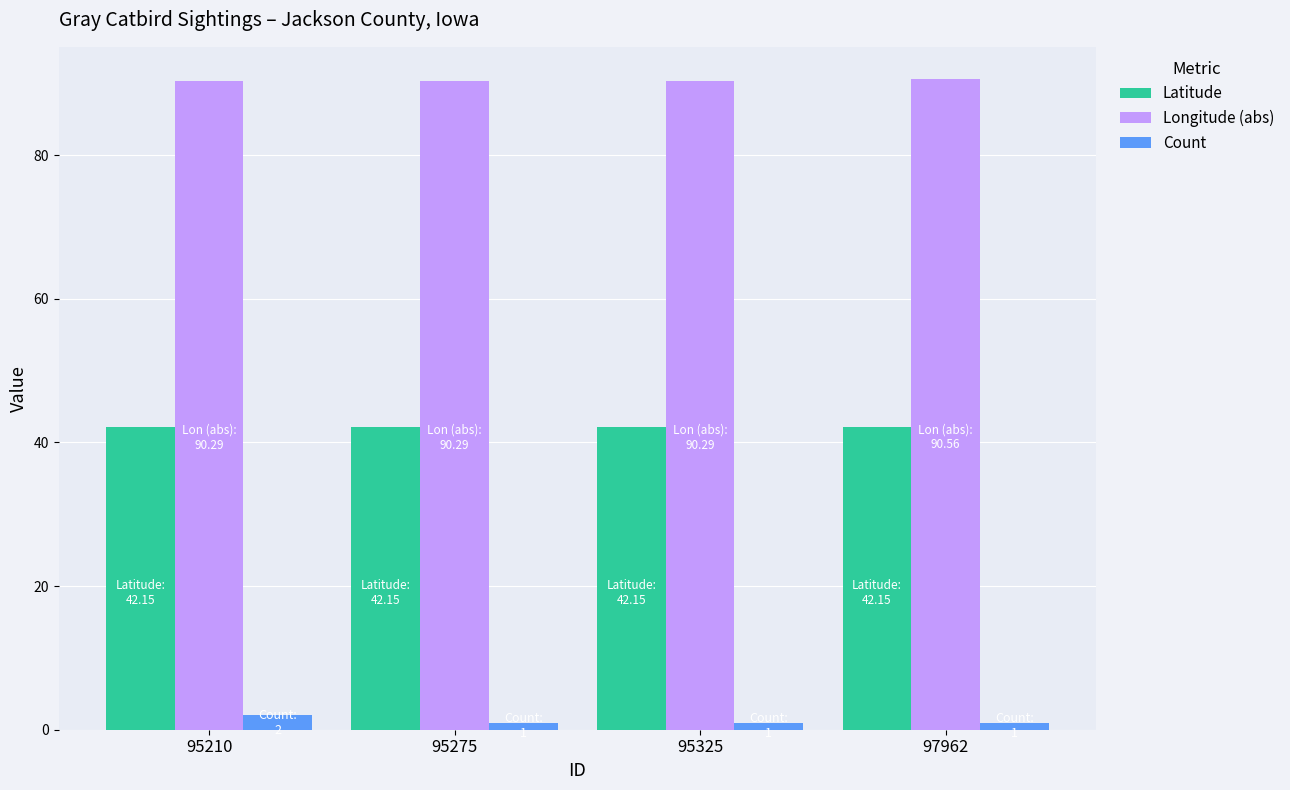

List the series in order of their peak value, highest first.

Longitude (abs), Latitude, Count